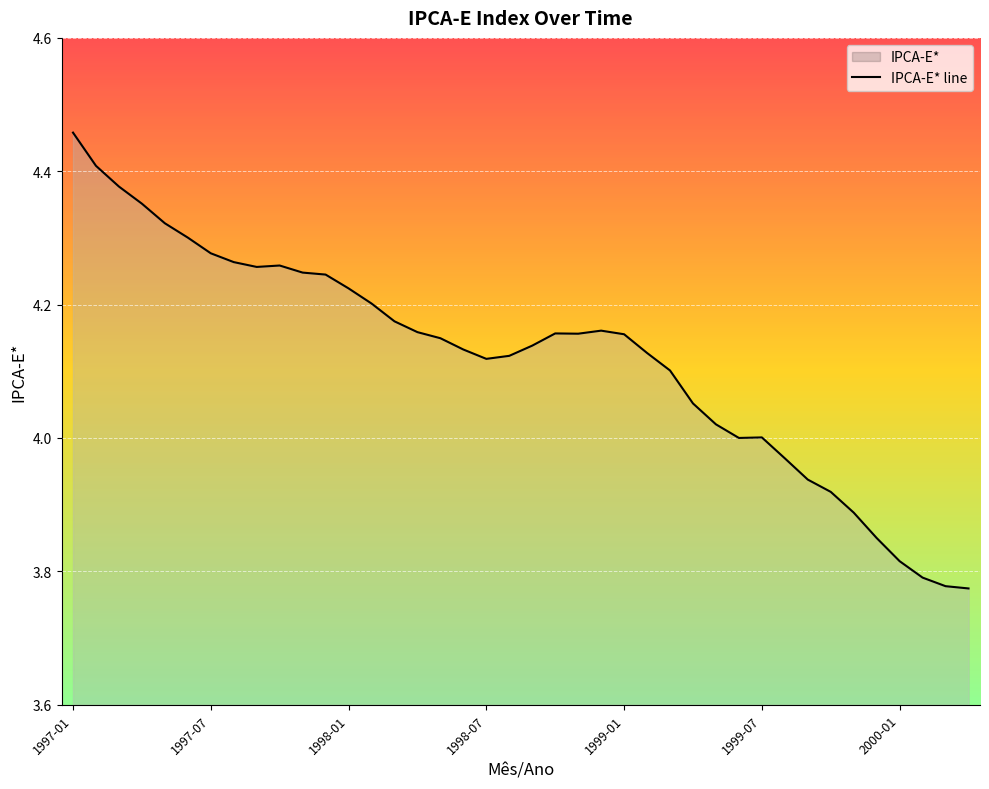

How many data points are above 4?

31